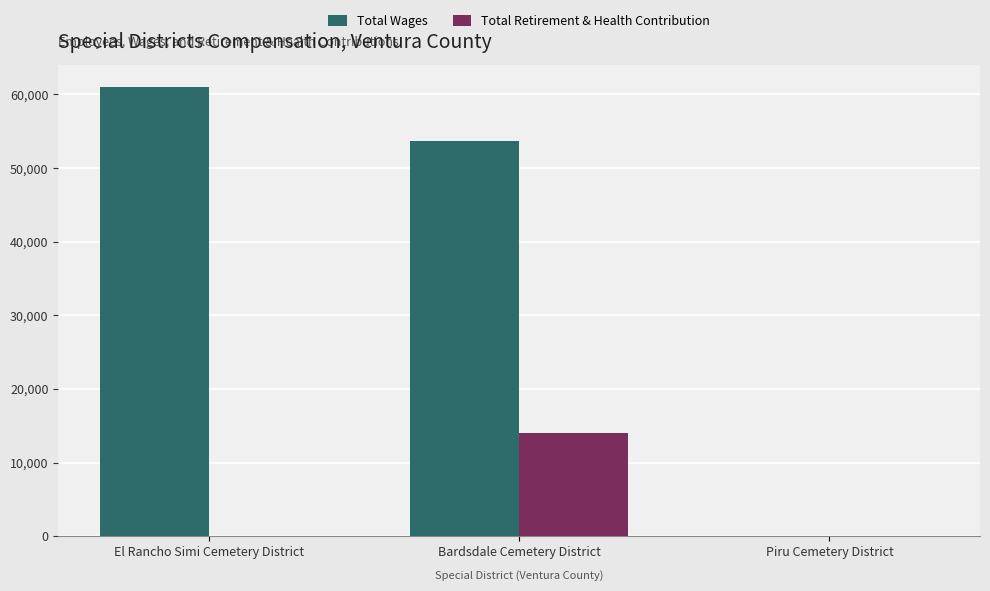

Read the Total Wages value at El Rancho Simi Cemetery District, to the nearest 100.

60900